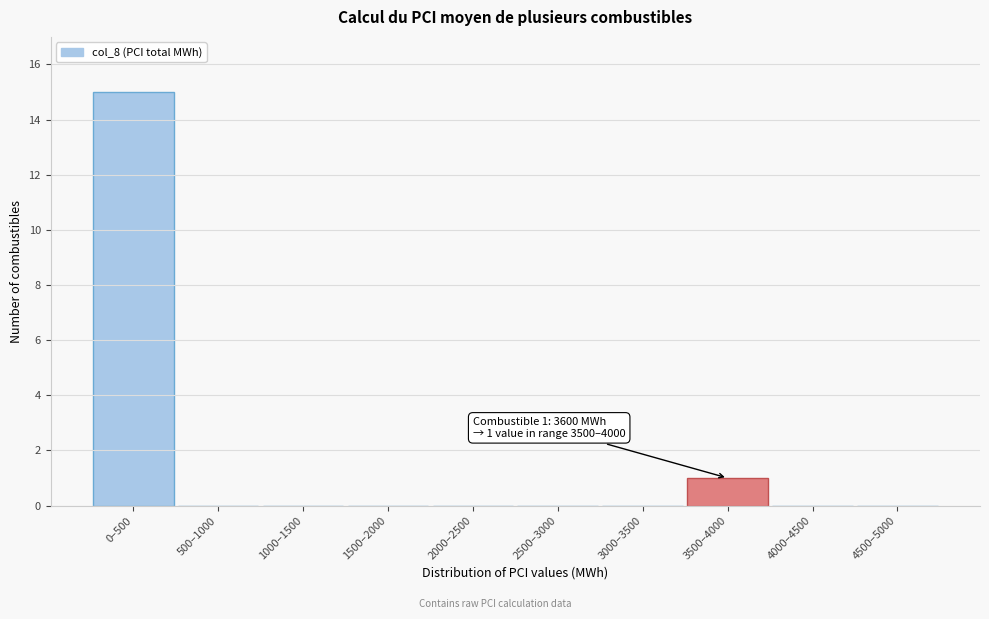

Reading left to right, transcribe all the data shown in this chart.

0–500=15	500–1000=0	1000–1500=0	1500–2000=0	2000–2500=0	2500–3000=0	3000–3500=0	3500–4000=1	4000–4500=0	4500–5000=0